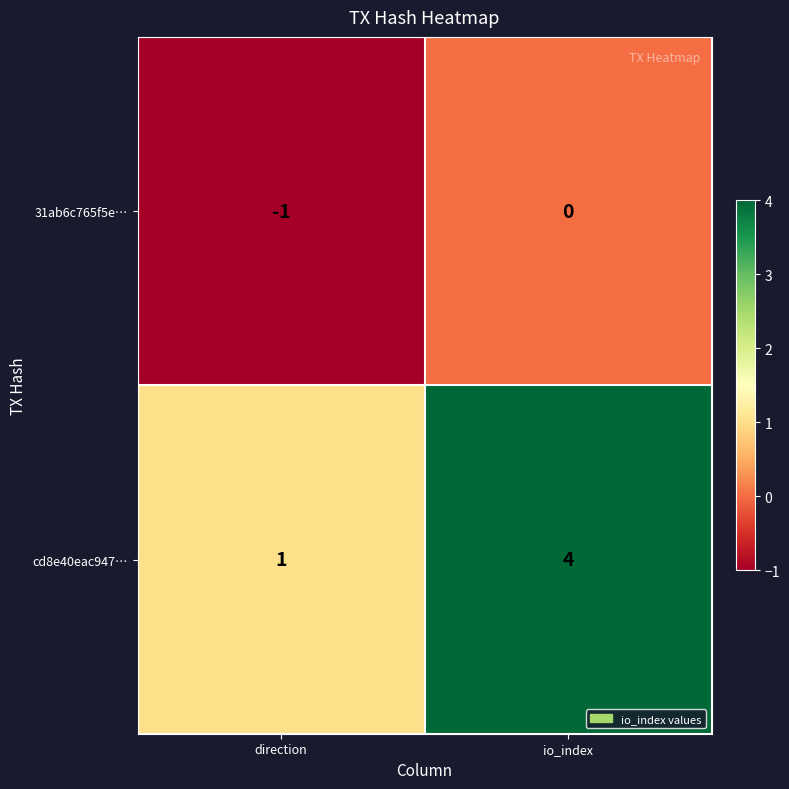

Reading left to right, transcribe all the data shown in this chart.

31ab6c765f5e…: -1	0
cd8e40eac947…: 1	4